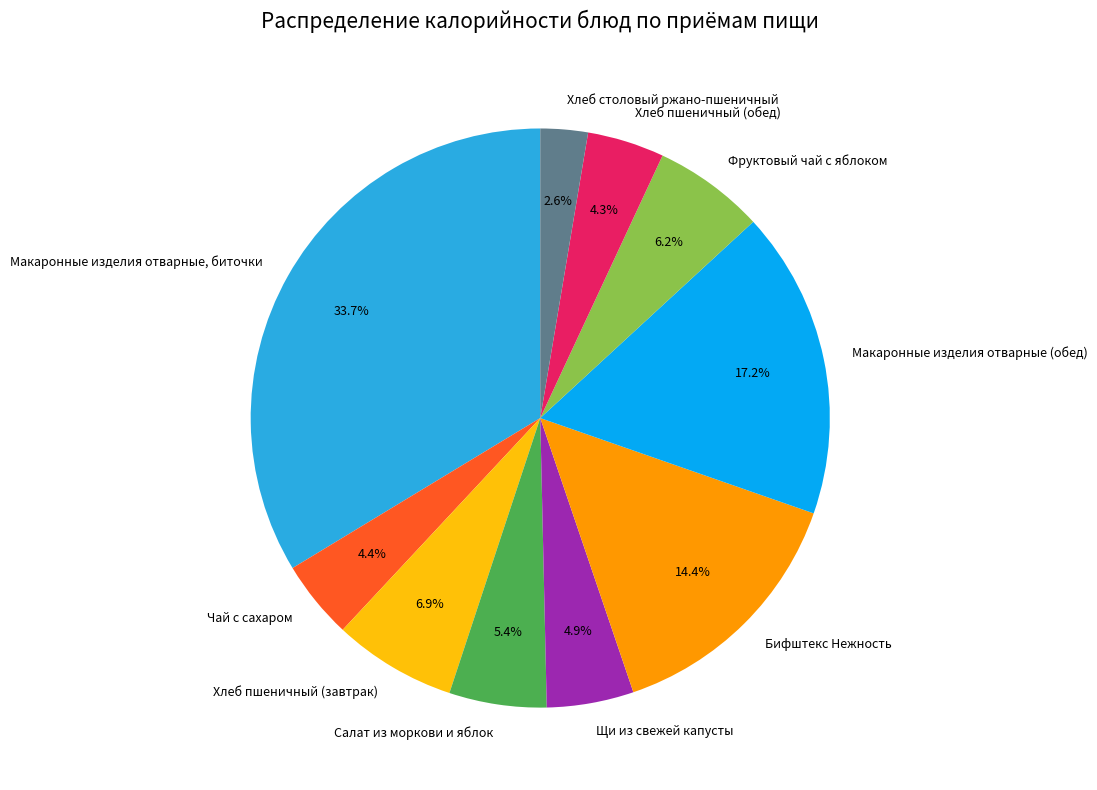

To the nearest percent, what portion does Макаронные изделия отварные (обед) represent?

17%